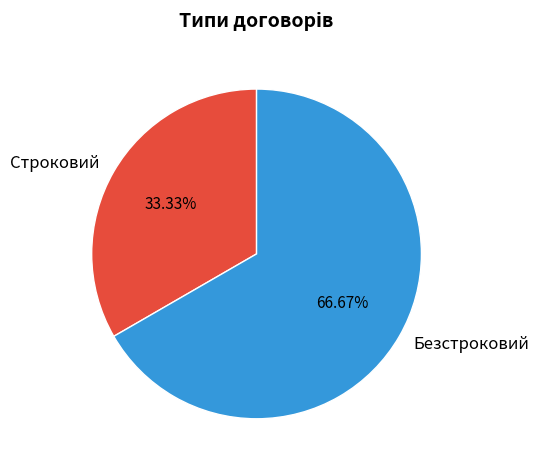

Approximately how many times larger is the value at Строковий compared to Безстроковий?

0.5